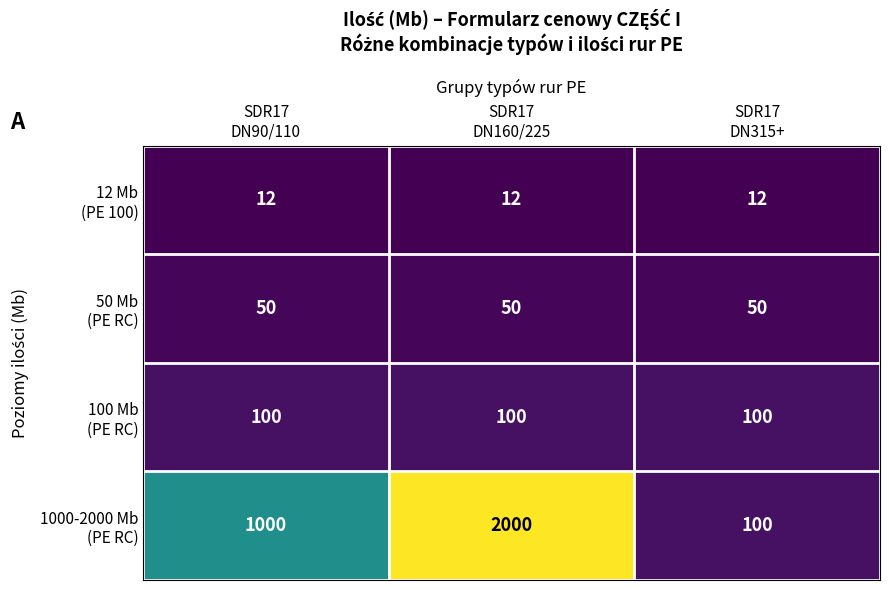

What is the smallest value displayed?

12